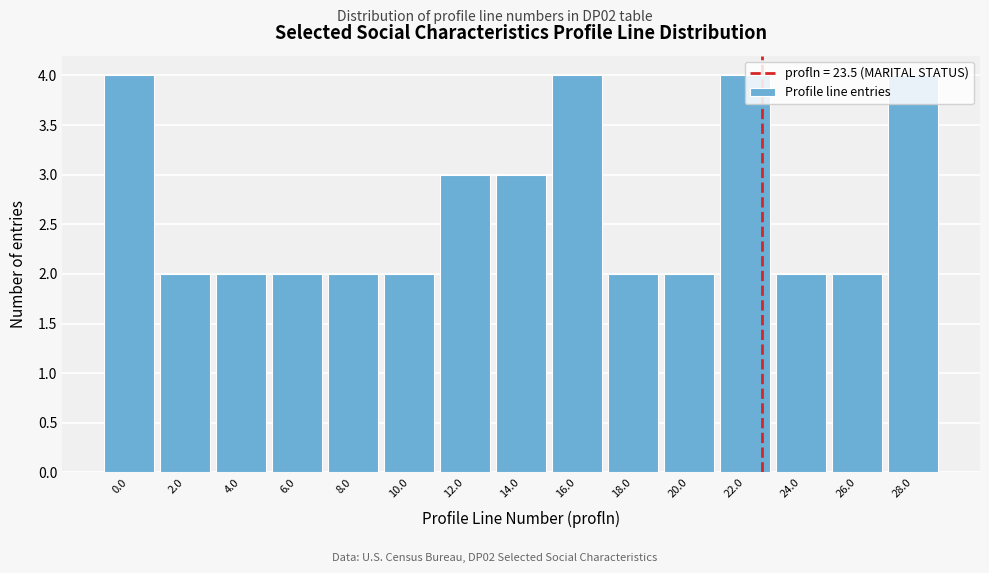

What position from the left is 14.0?

8